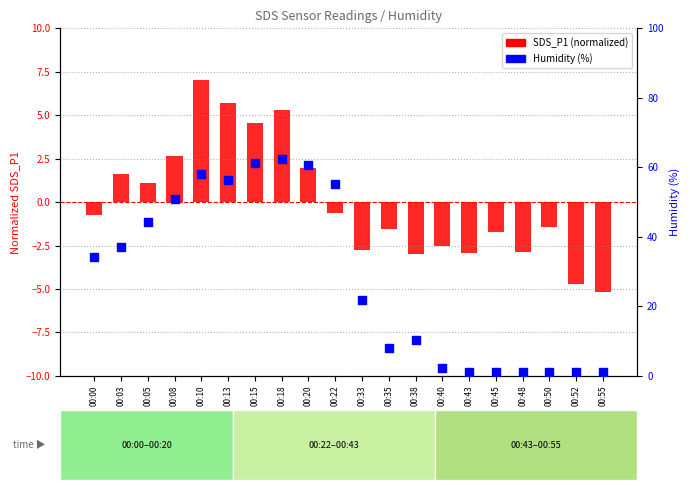

Which series contains the lowest Y value?

SDS_P1 (normalized)